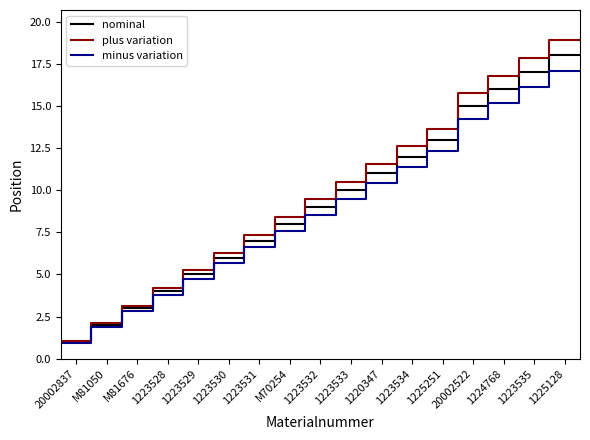

Is it true that nominal equals 9.2 at 28?

False